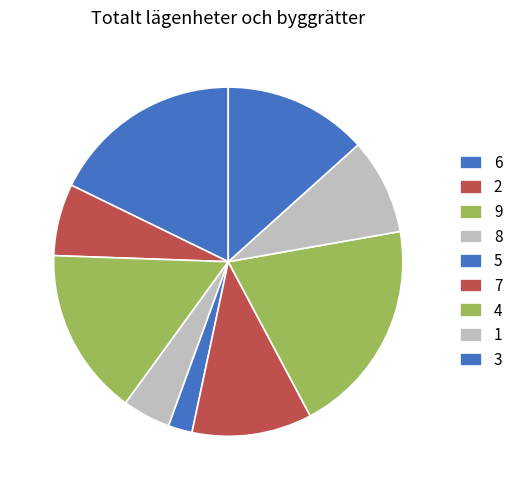

Is it true that 8 is 10% of the pie?

False